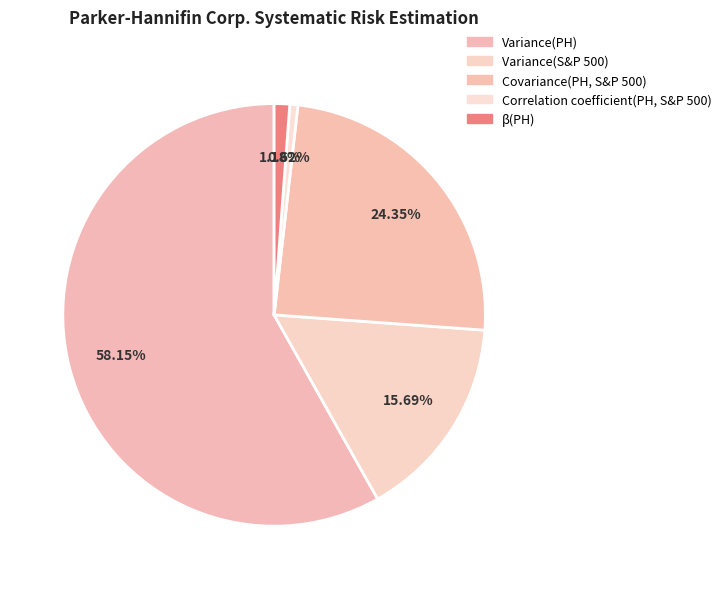

To the nearest percent, what is the combined percentage of β(PH) and Variance(PH)?

59%